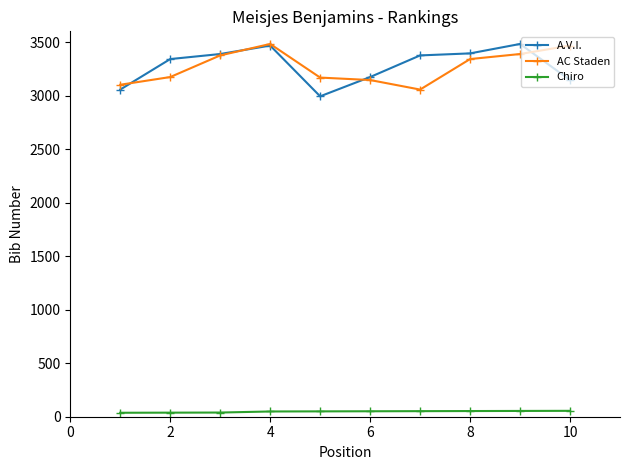

At how many categories does at least one series exceed 2669?

10